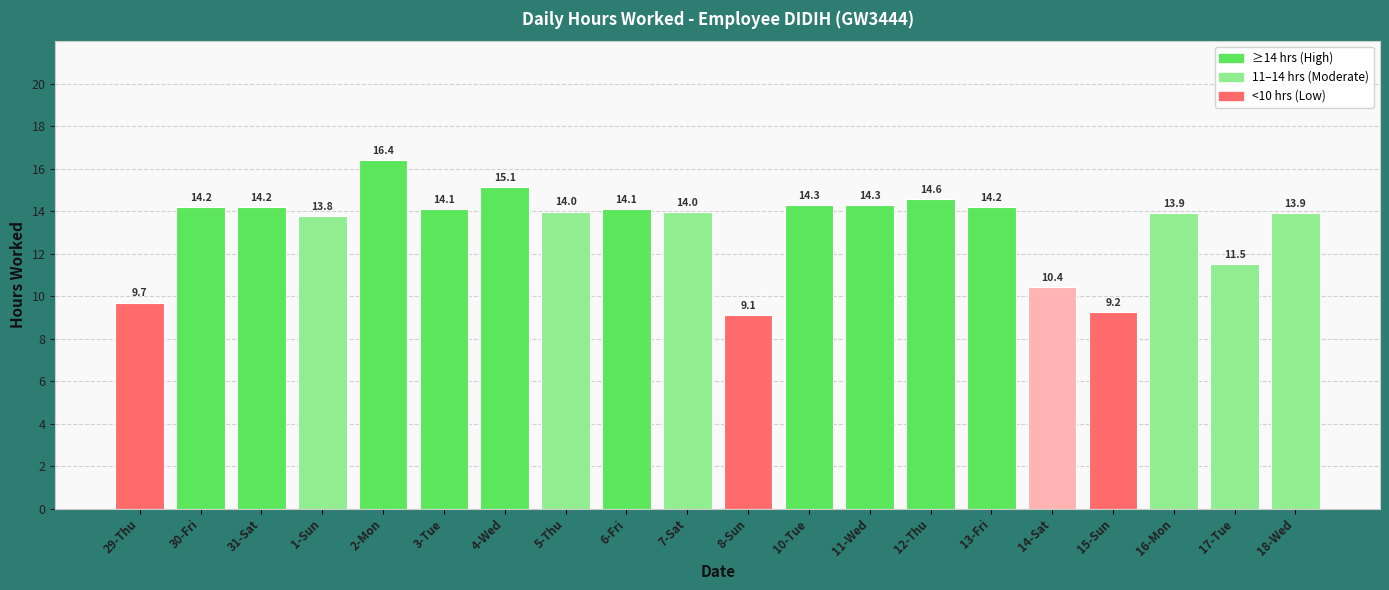

True or false: the data shows 14.1 at 3-Tue.

True